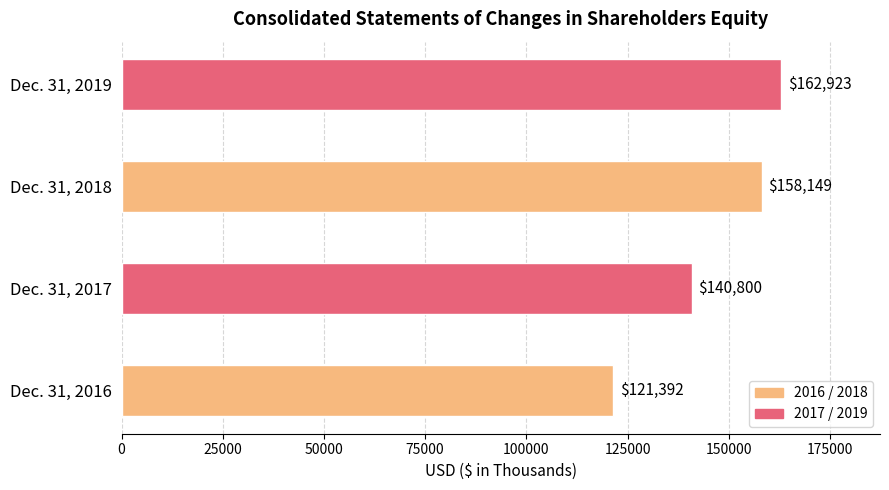

Count the number of categories in the chart.

4